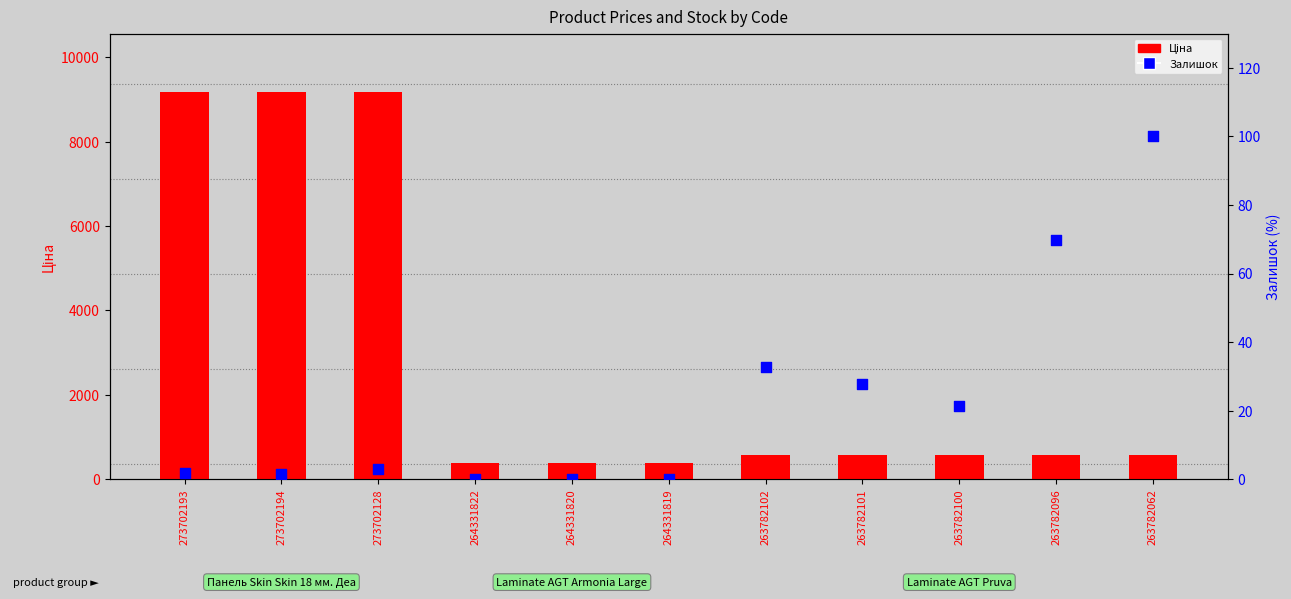

What is the total value across all series at 263782096?

643.2